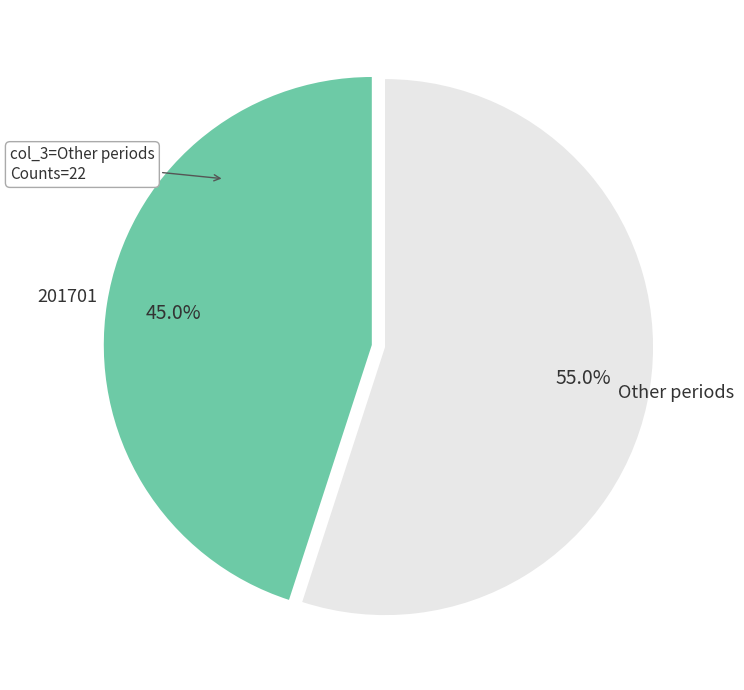

Which slice is the smallest?

201701